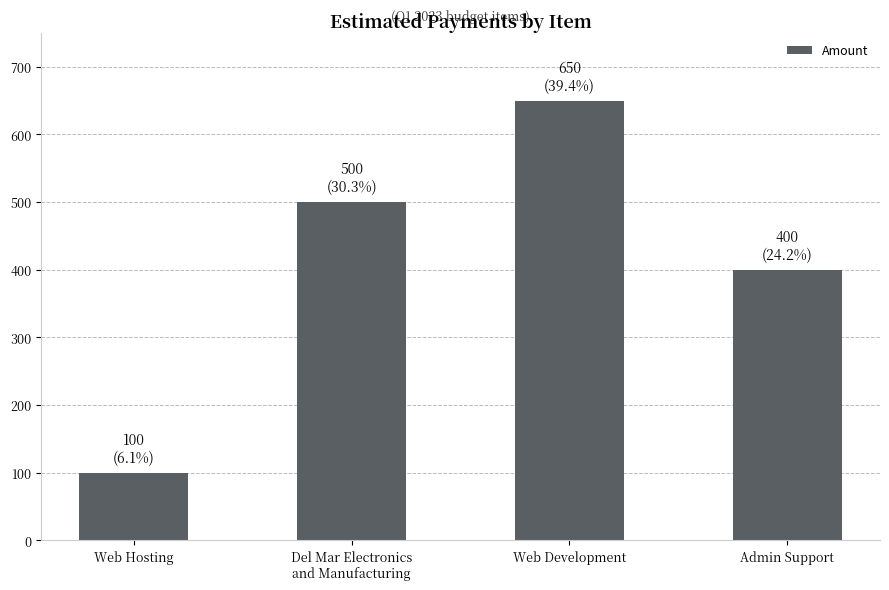

What is the value of the 3rd bar from the left?

650